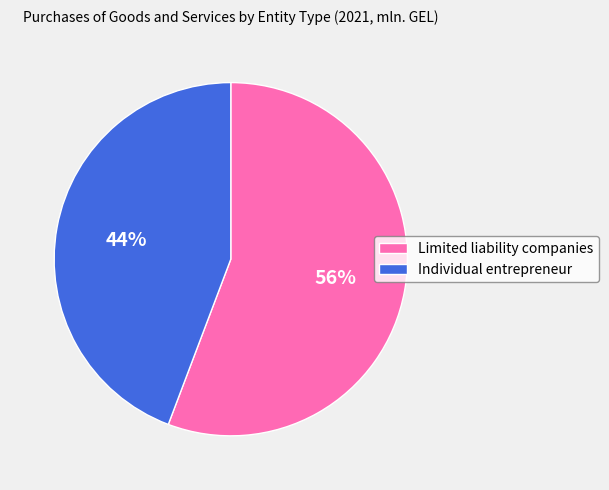

Is there any slice that represents more than half of the pie?

Yes